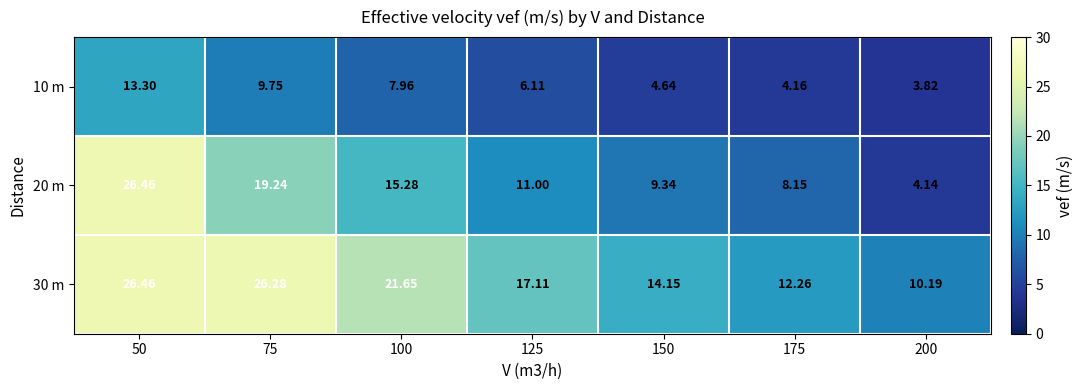

Between 150 and 200, which series saw the biggest shift?

20 m